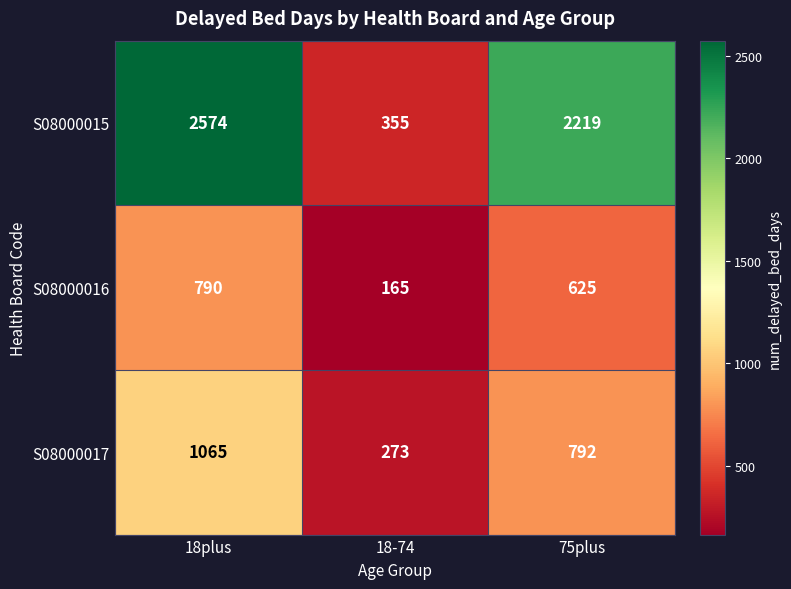

How many series are shown in this chart?

3